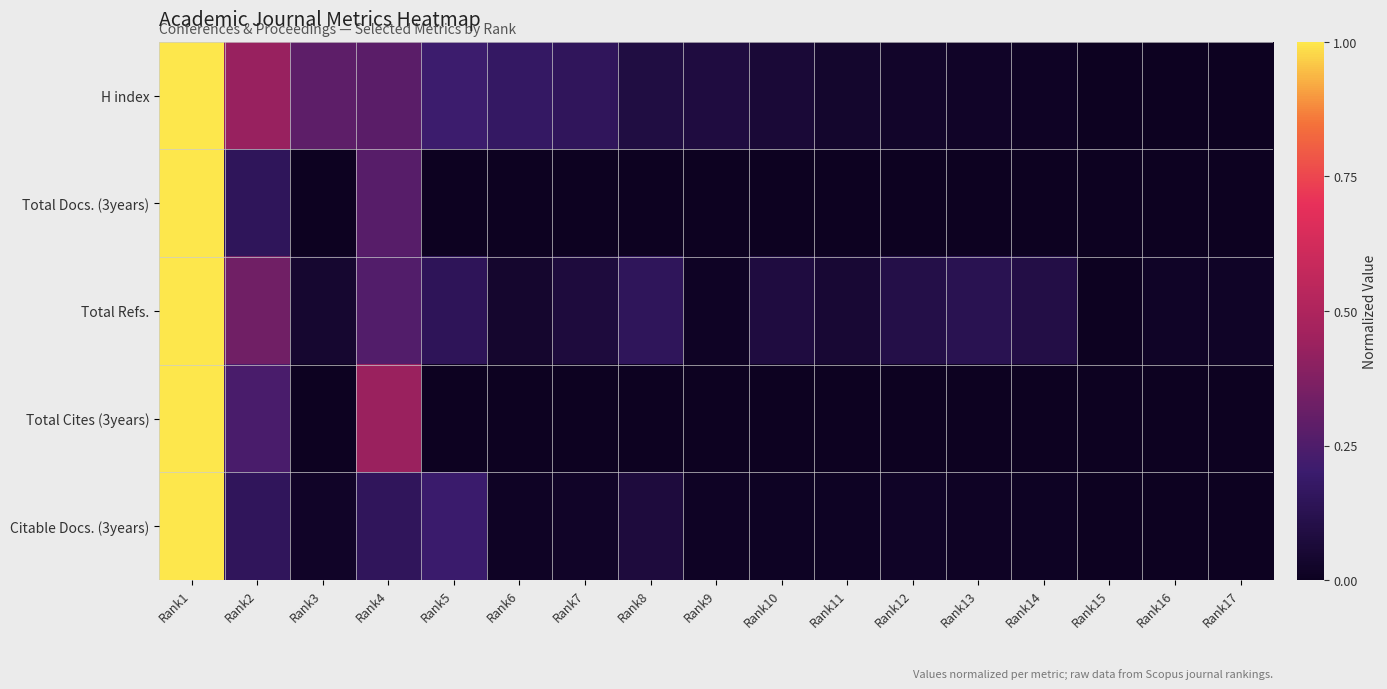

What is the spread (max minus min) of values at Rank9?

0.1